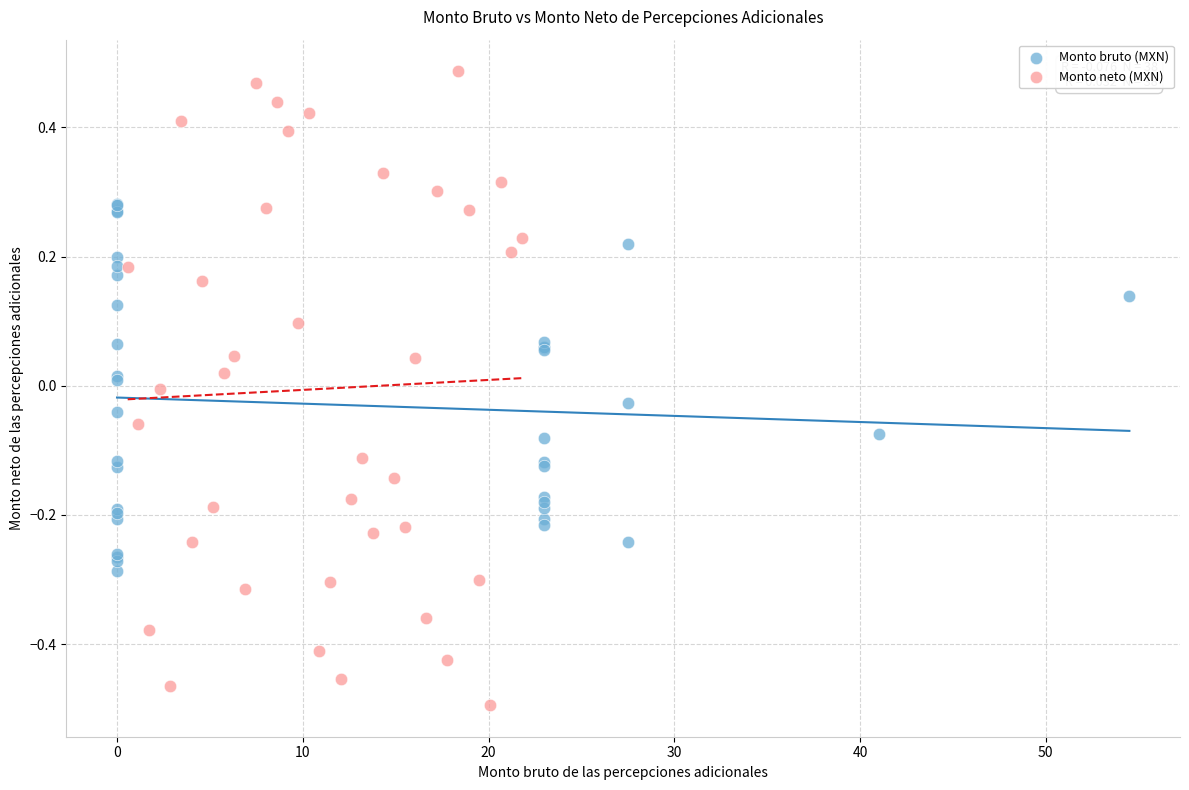

Which series contains the lowest Y value?

Monto neto (MXN)